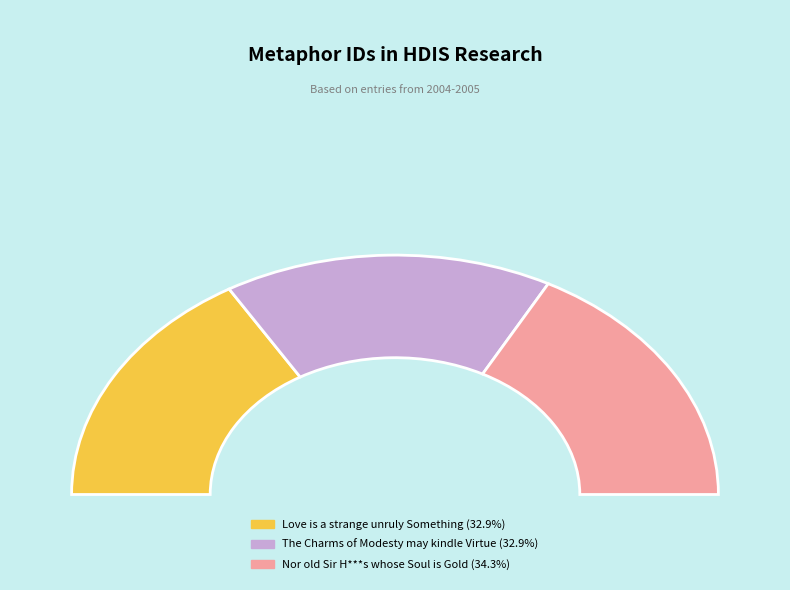

Is it true that Nor old Sir H***s whose Soul is Gold is 42% of the pie?

False